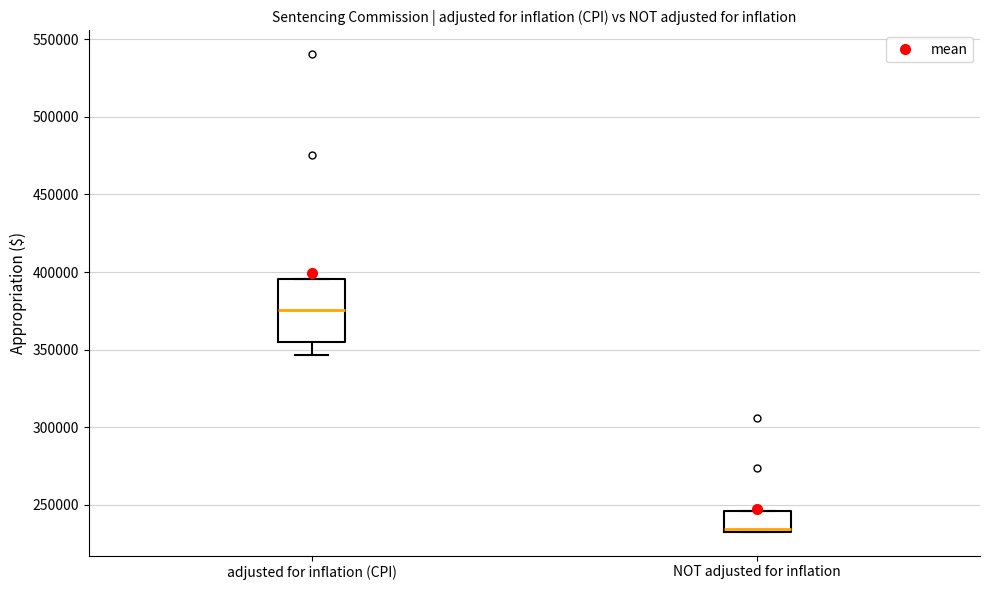

Reading left to right, transcribe this box plot: for each box, give where its median line is, the range the box spans, and where its two whiskers end, as read against the y-axis. The values are not printed on the chart, so give them approximately, as read against the axis.

adjusted for inflation (CPI): median 375000, box 355000 to 395000, whiskers 345000 to 395000
NOT adjusted for inflation: median 235000, box 235000 to 245000, whiskers 235000 to 245000